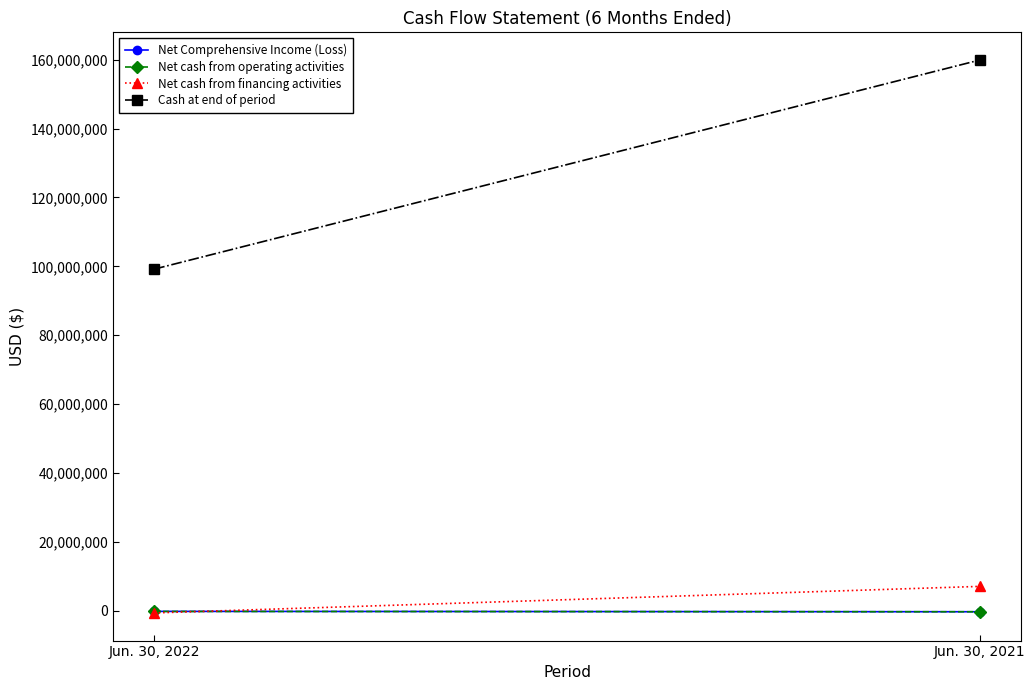

Is it true that Cash at end of period equals 260820875 at Jun. 30, 2021?

False